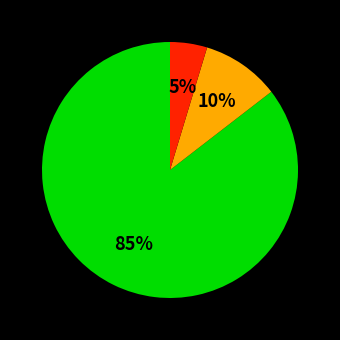

Is there a majority slice in this chart?

Yes